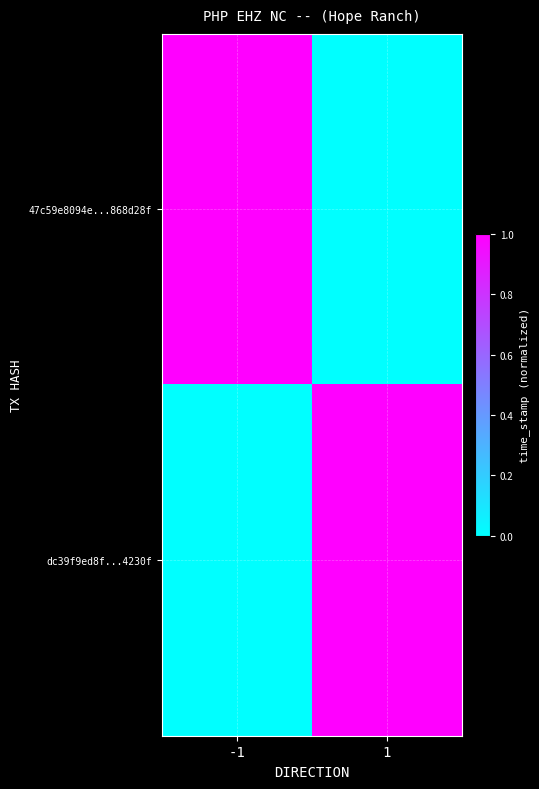

Between -1 and 1, which is larger?

-1